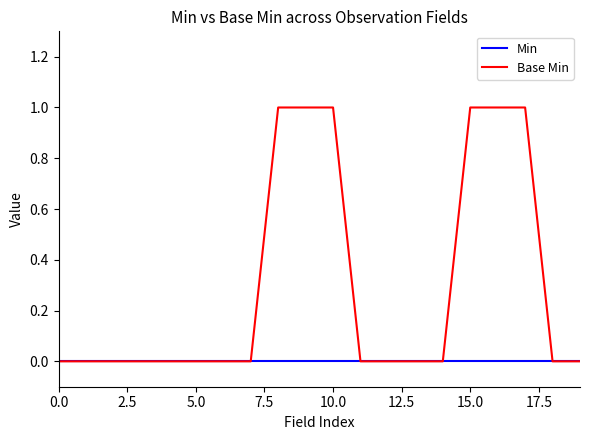

Which series has the widest spread of values?

Base Min